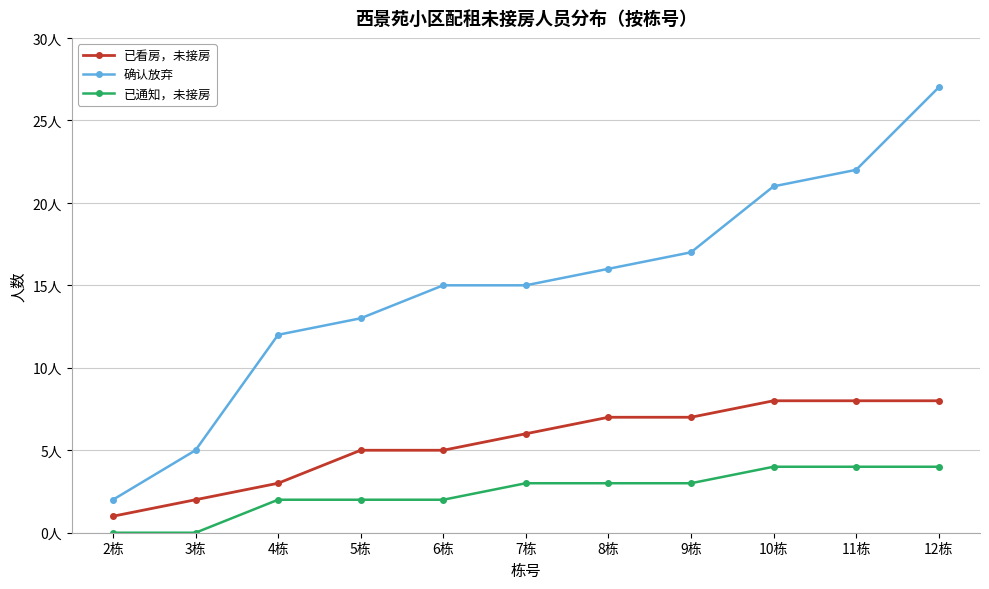

What is the approximate value of 已看房，未接房 at 11栋?

8